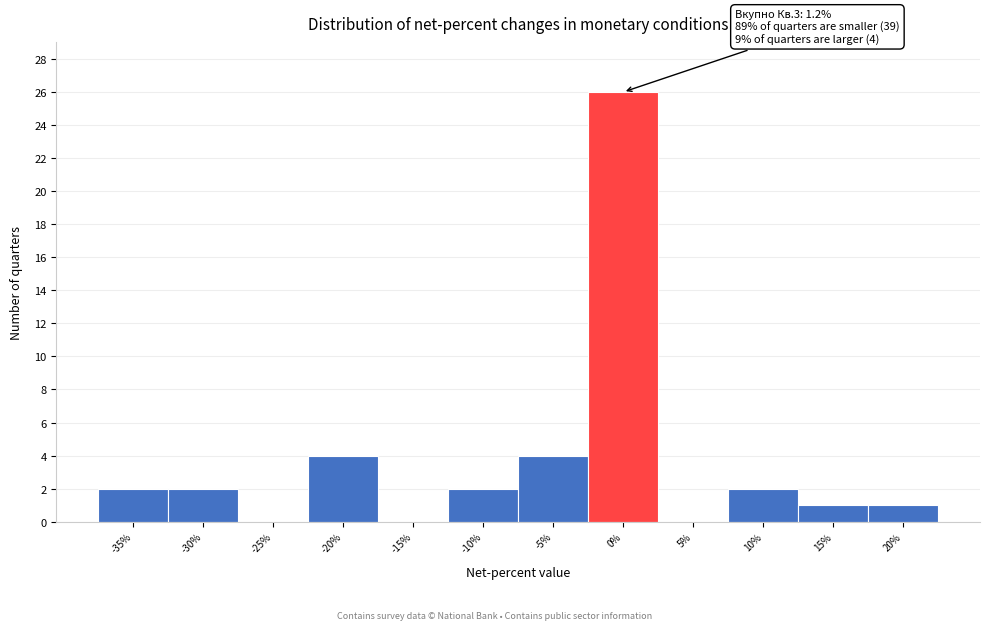

Reading left to right, transcribe all the data shown in this chart.

-35%=2	-30%=2	-25%=0	-20%=4	-15%=0	-10%=2	-5%=4	0%=26	5%=0	10%=2	15%=1	20%=1